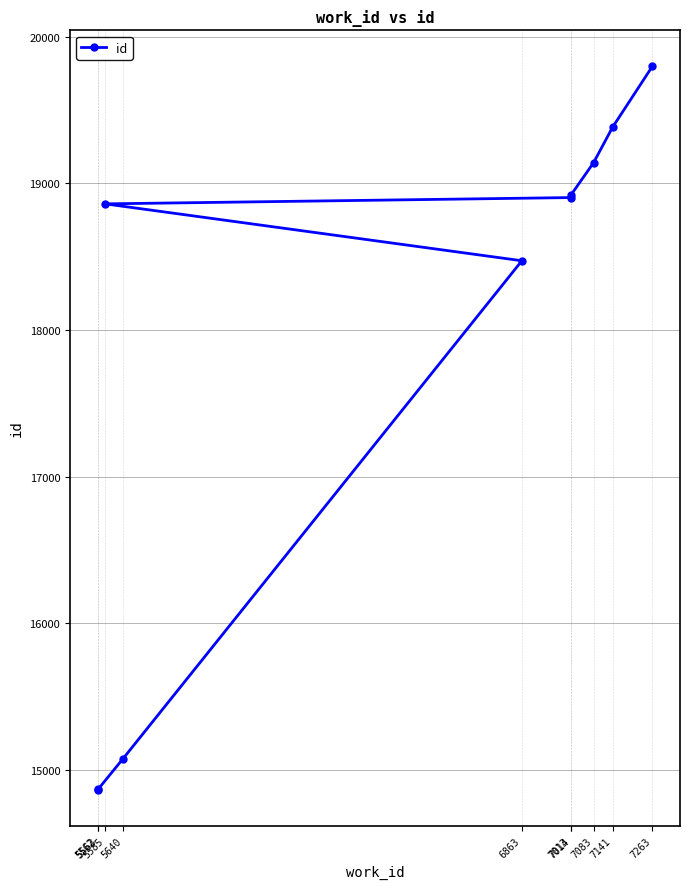

Reading left to right, transcribe all the data shown in this chart.

5562=14864	5563=14867	5640=15077	6863=18472	5585=18860	7013=18903	7014=18922	7083=19141	7141=19382	7263=19797